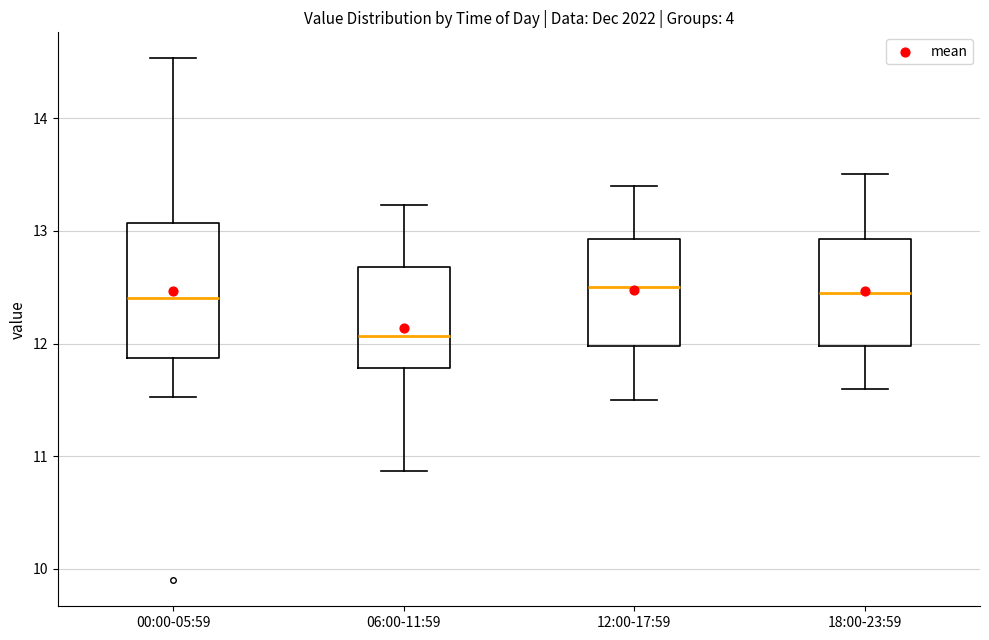

Reading left to right, read every box against the y-axis: the position of its median line, the range the box covers, and the ends of its whiskers. The values are not printed on the chart, so give them approximately, as read against the axis.

00:00-05:59: median 12.4, box 11.9 to 13.1, whiskers 11.5 to 14.5
06:00-11:59: median 12.1, box 11.8 to 12.7, whiskers 10.9 to 13.2
12:00-17:59: median 12.5, box 12.0 to 12.9, whiskers 11.5 to 13.4
18:00-23:59: median 12.5, box 12.0 to 12.9, whiskers 11.6 to 13.5